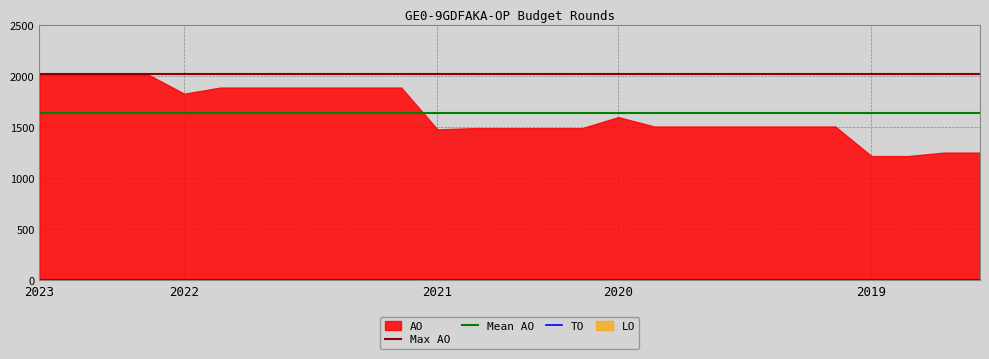

What is the difference between the second highest and second lowest values in the AO series?

798